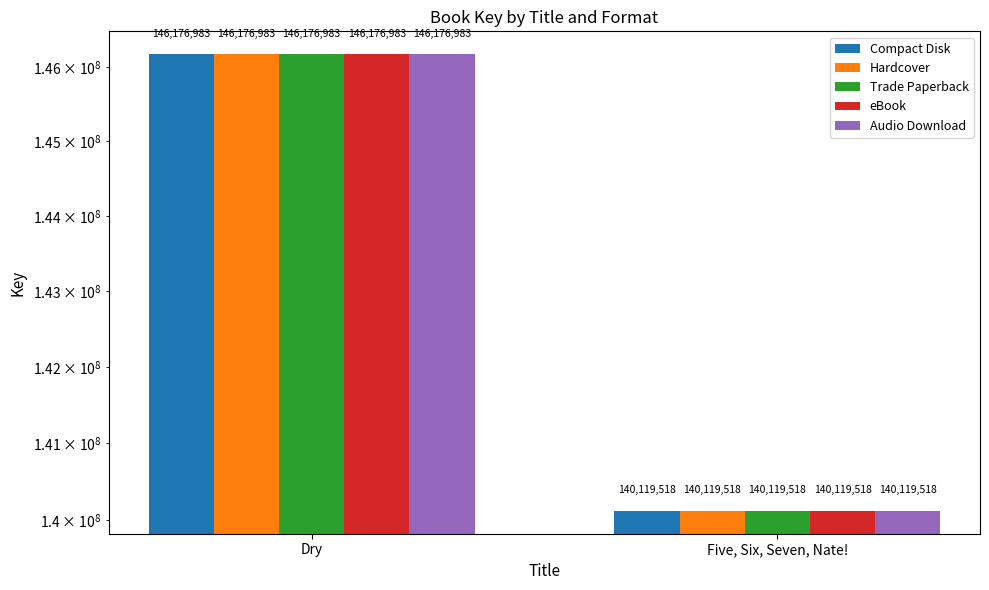

What is the label of the 1st bar from the left?

Dry